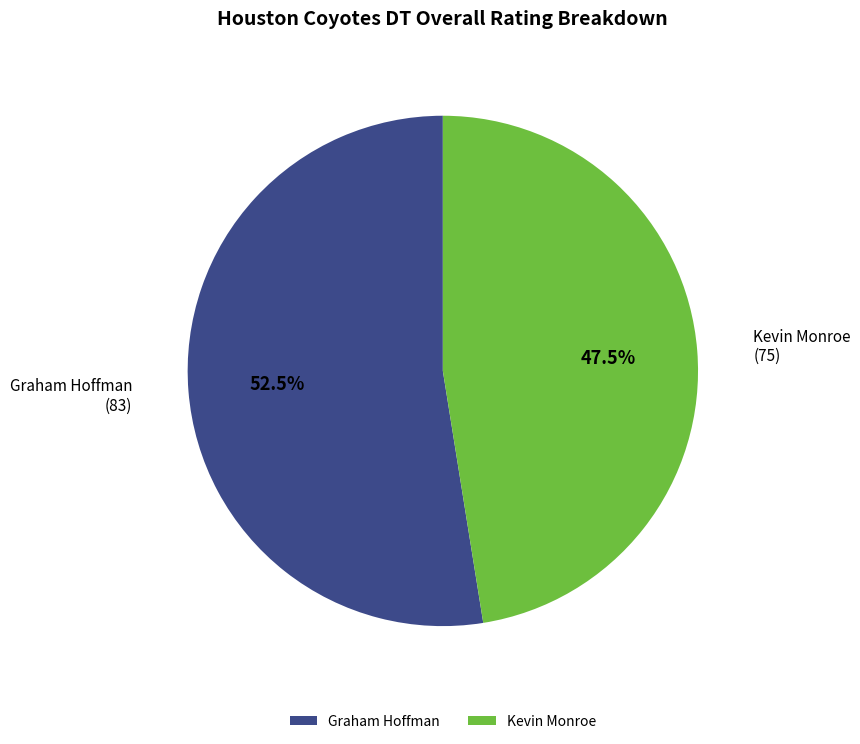

What is the ratio of the value at Kevin Monroe to the value at Graham Hoffman?

0.9